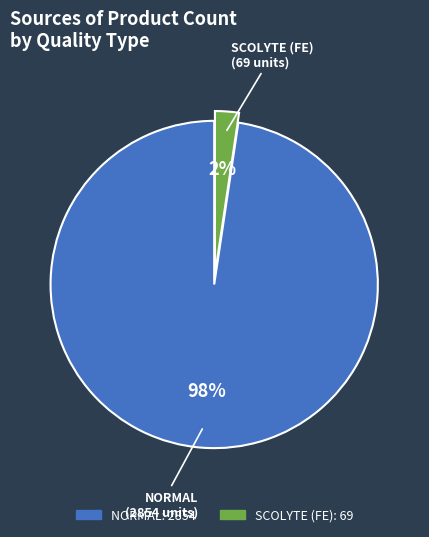

Count the number of slices in the pie.

2